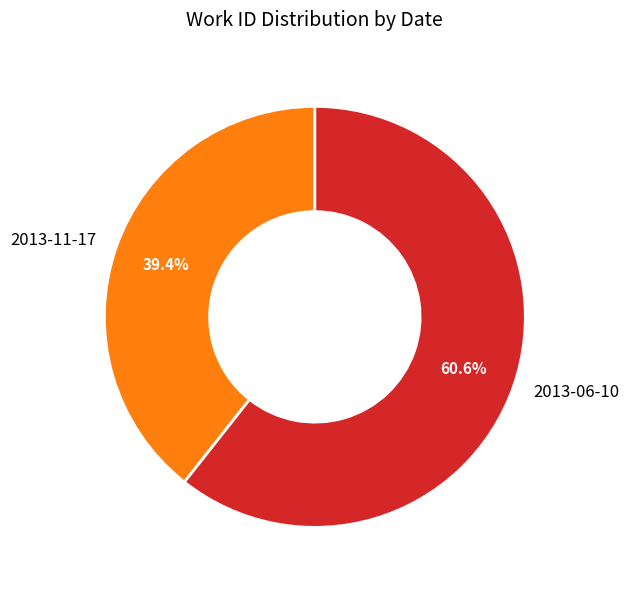

What is the largest slice in the pie chart?

2013-06-10